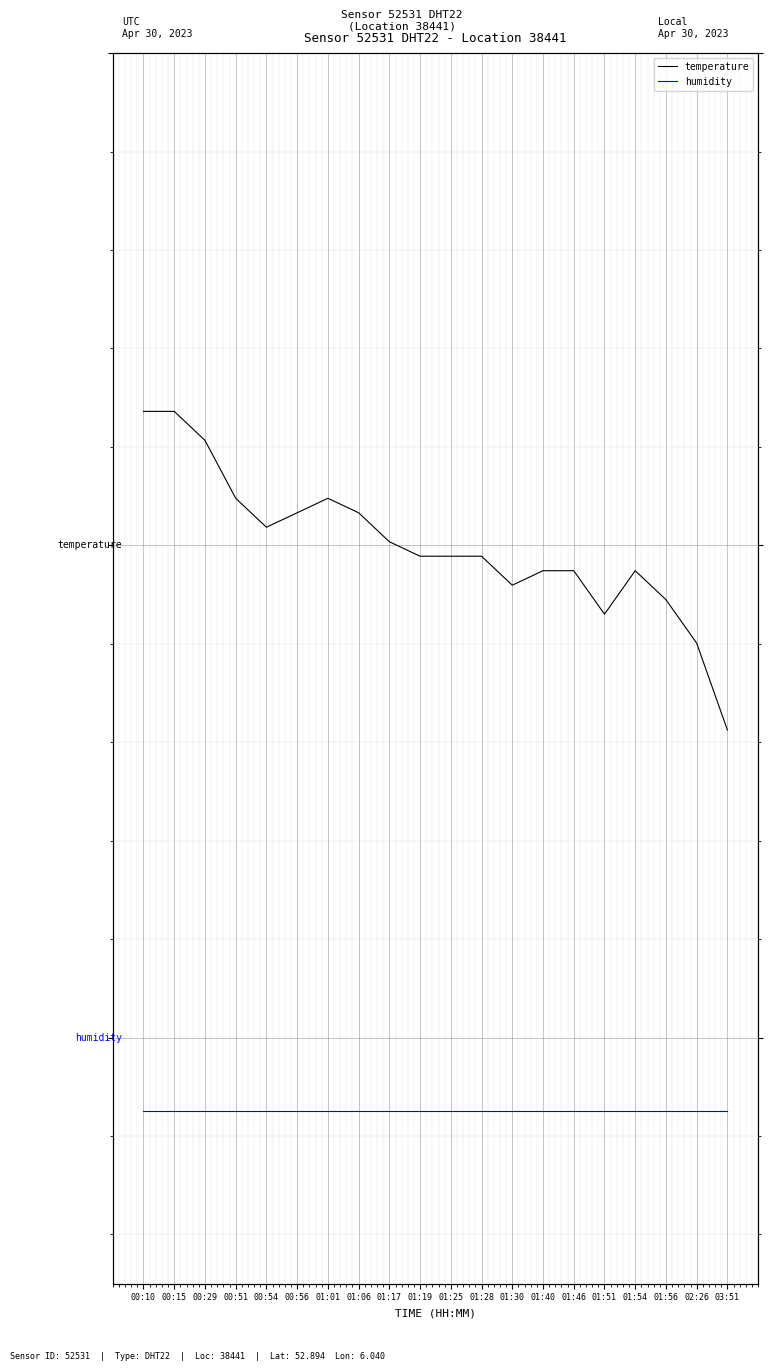

At 02:26, list the series in order from largest to smallest.

temperature, humidity